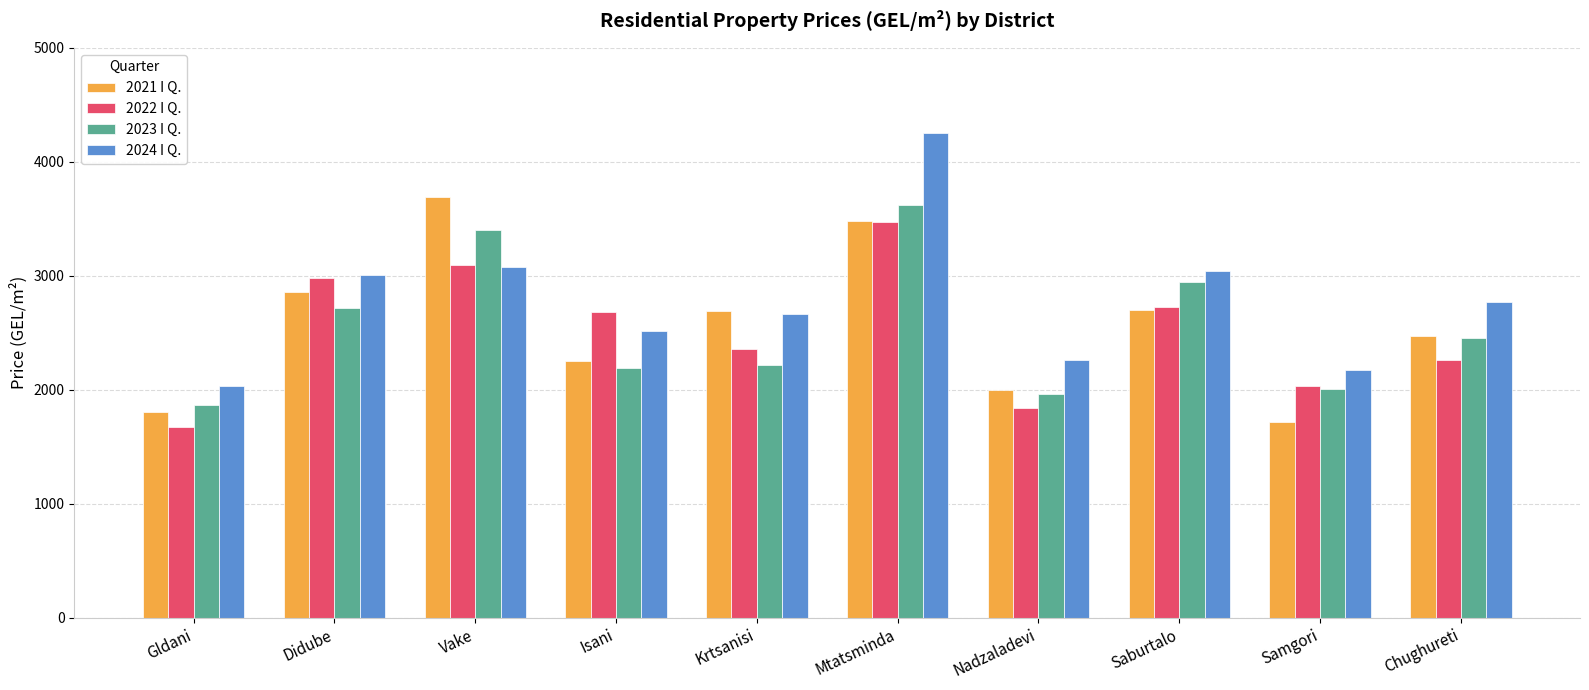

How many values in the 2022 I Q. series are below 2685?

5